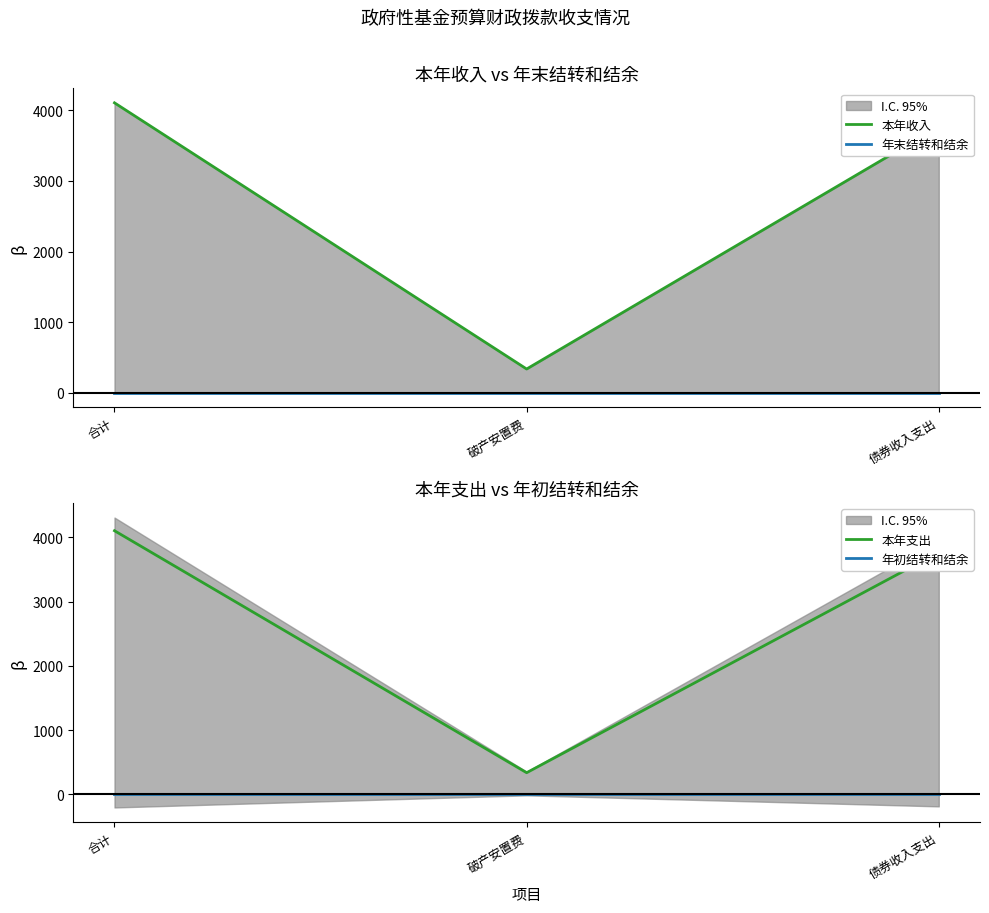

Which series has the largest range (max minus min)?

本年收入